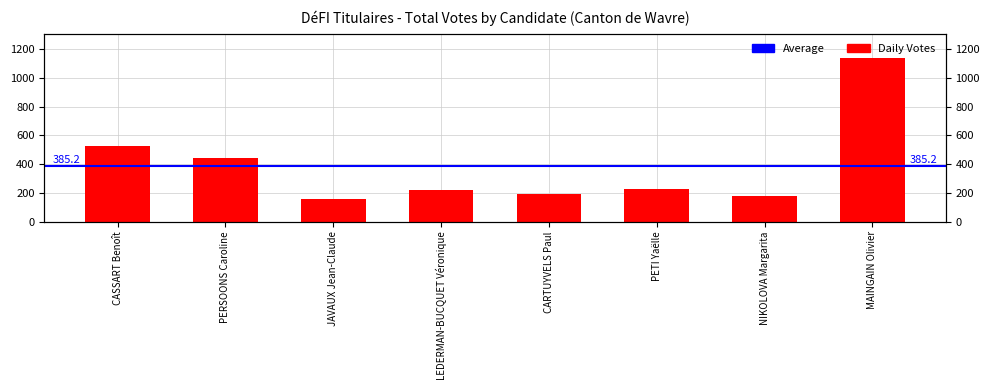

What is the smallest value displayed?

154